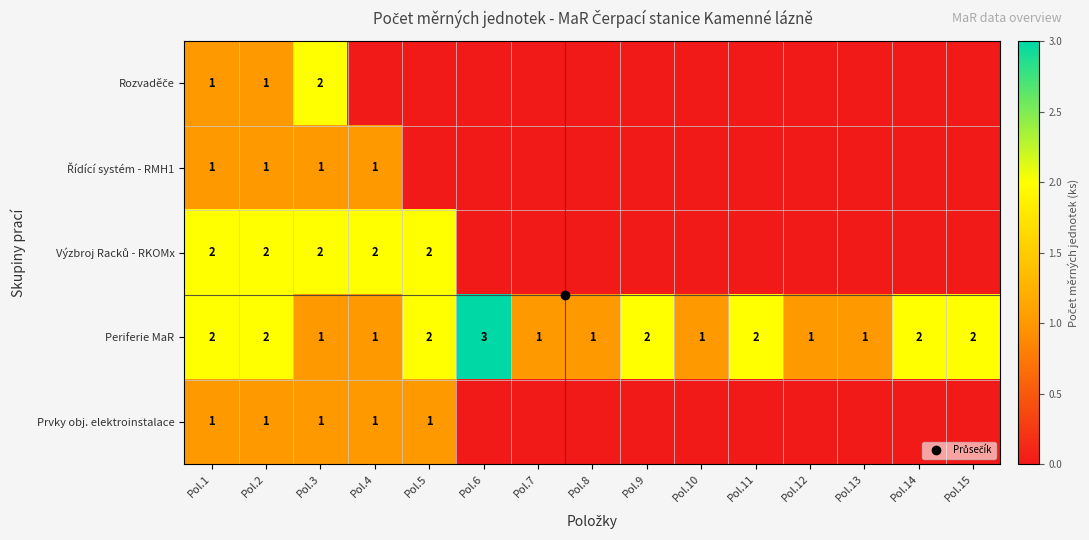

True or false: Periferie MaR has a value of 1 at Pol.3.

True